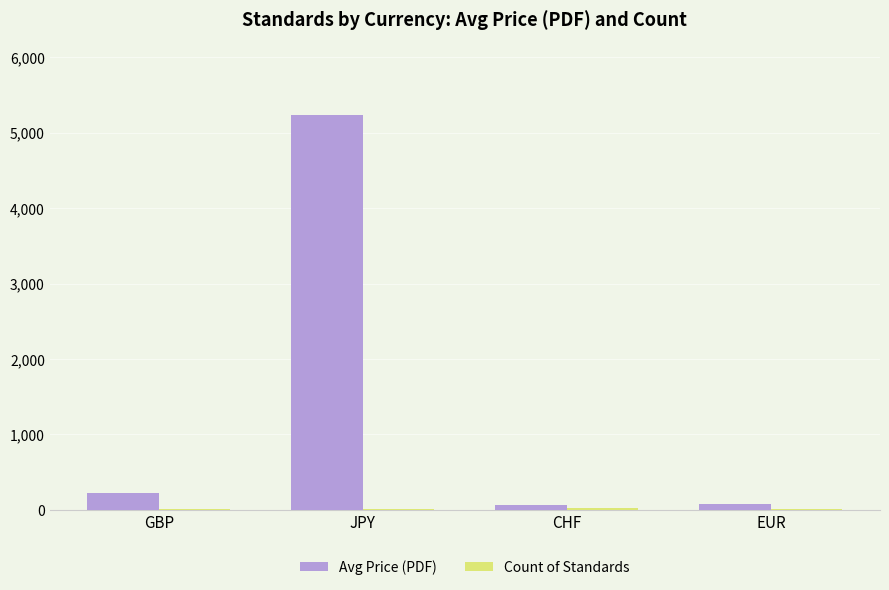

What is the highest value of the Avg Price (PDF) series?

5233.3